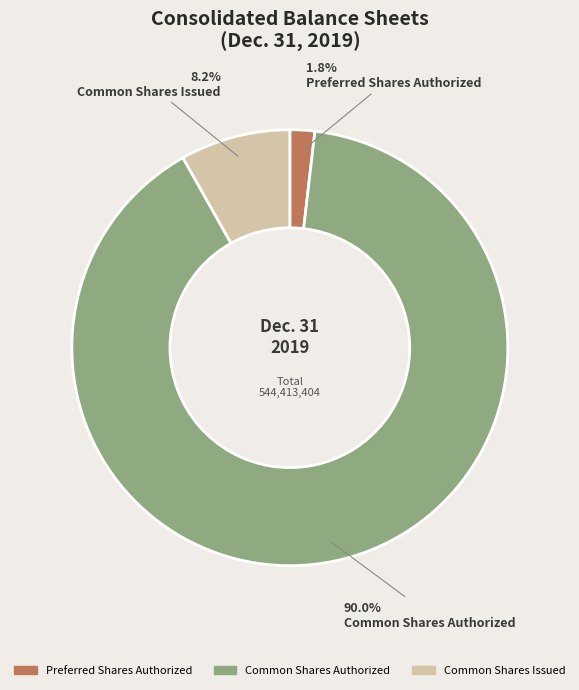

Is it true that Preferred Shares Authorized is 2% of the pie?

True